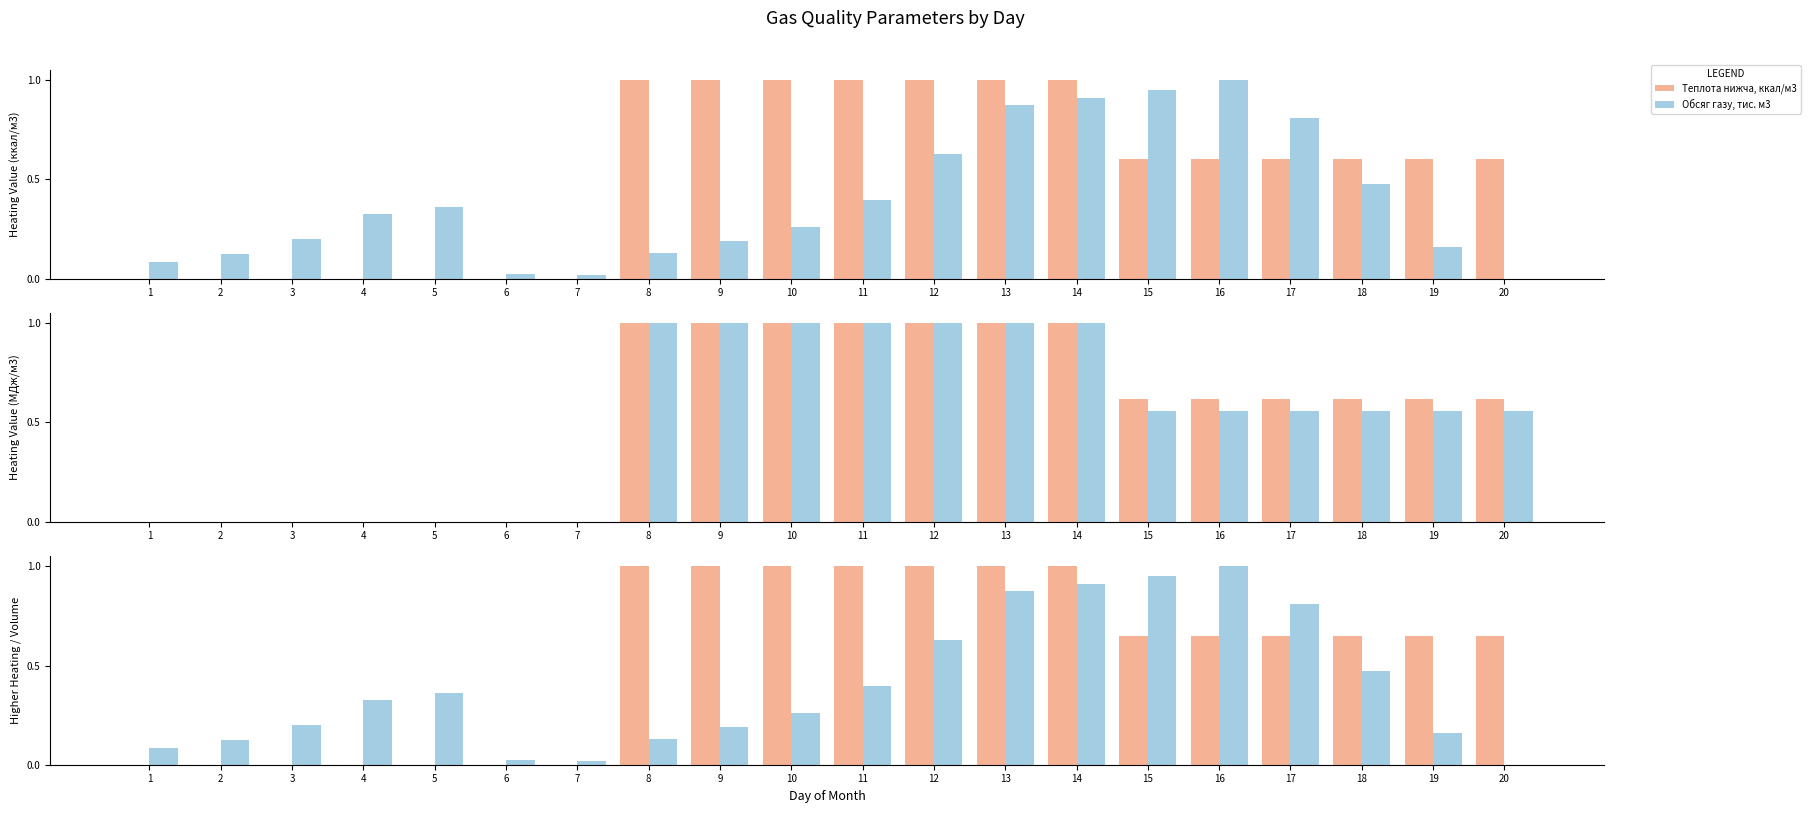

Between 10 and 16, which is larger?

10